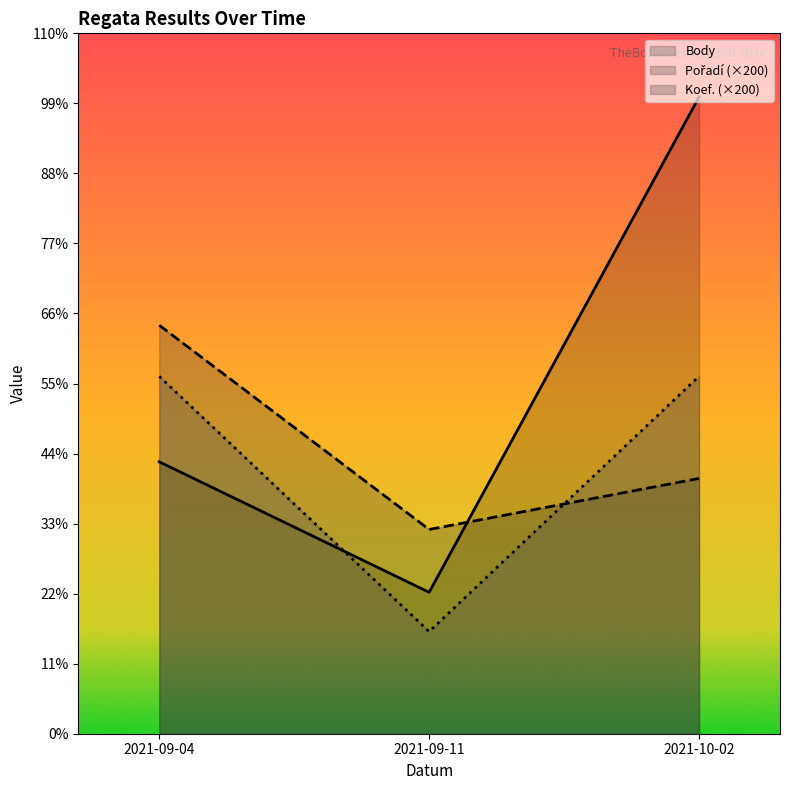

Reading left to right, what are all the values shown in this chart?

Body: 1065	554	2494
Pořadí: 1600	800	1000
Koef.: 1400	400	1400